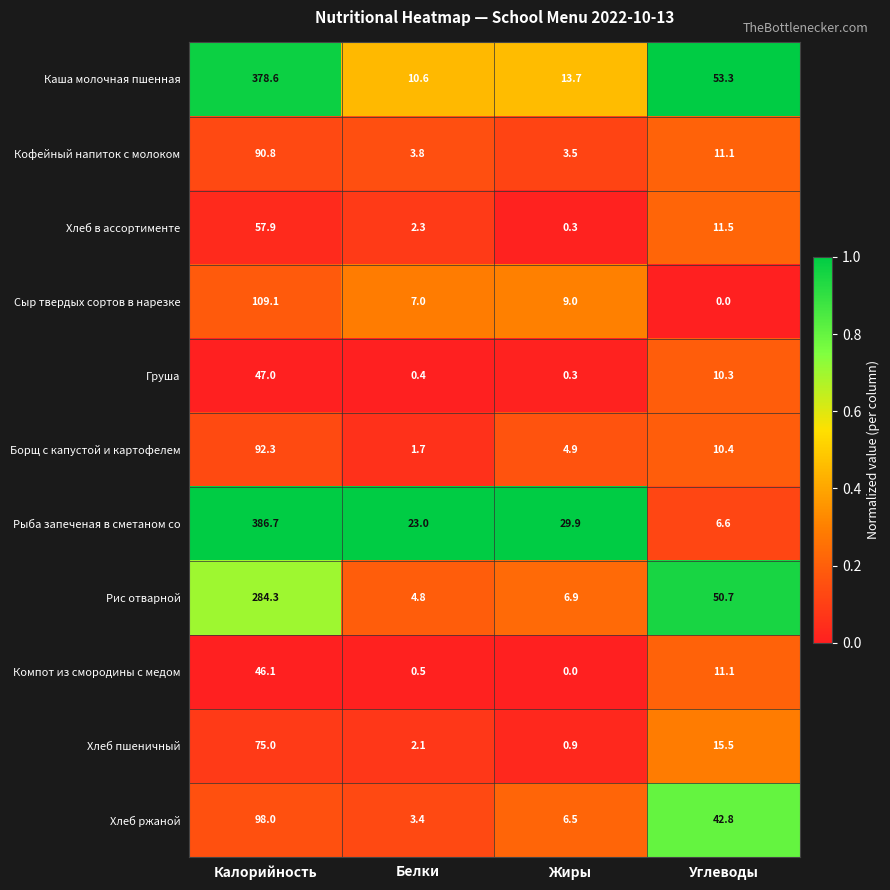

At which category is the sum across all series the highest?

Калорийность